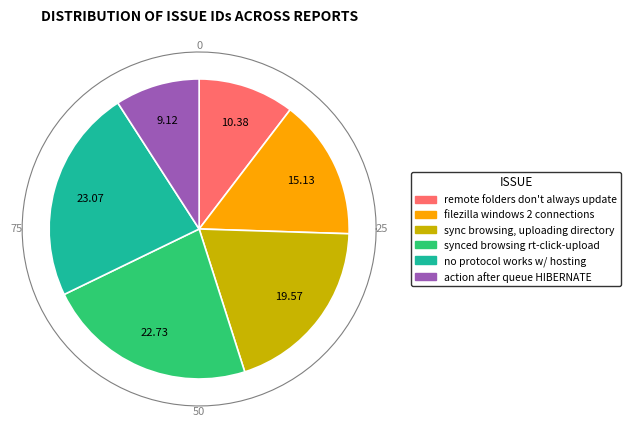

Between action after queue completion HIBERNATE and remote folders don't always update, which is larger?

remote folders don't always update